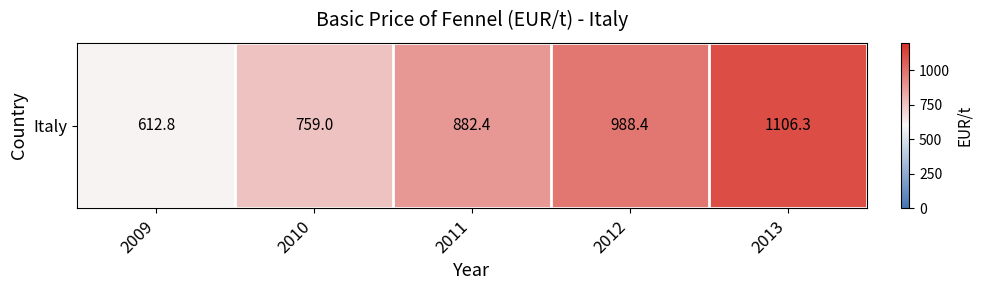

Between 2012 and 2011, which is larger?

2012